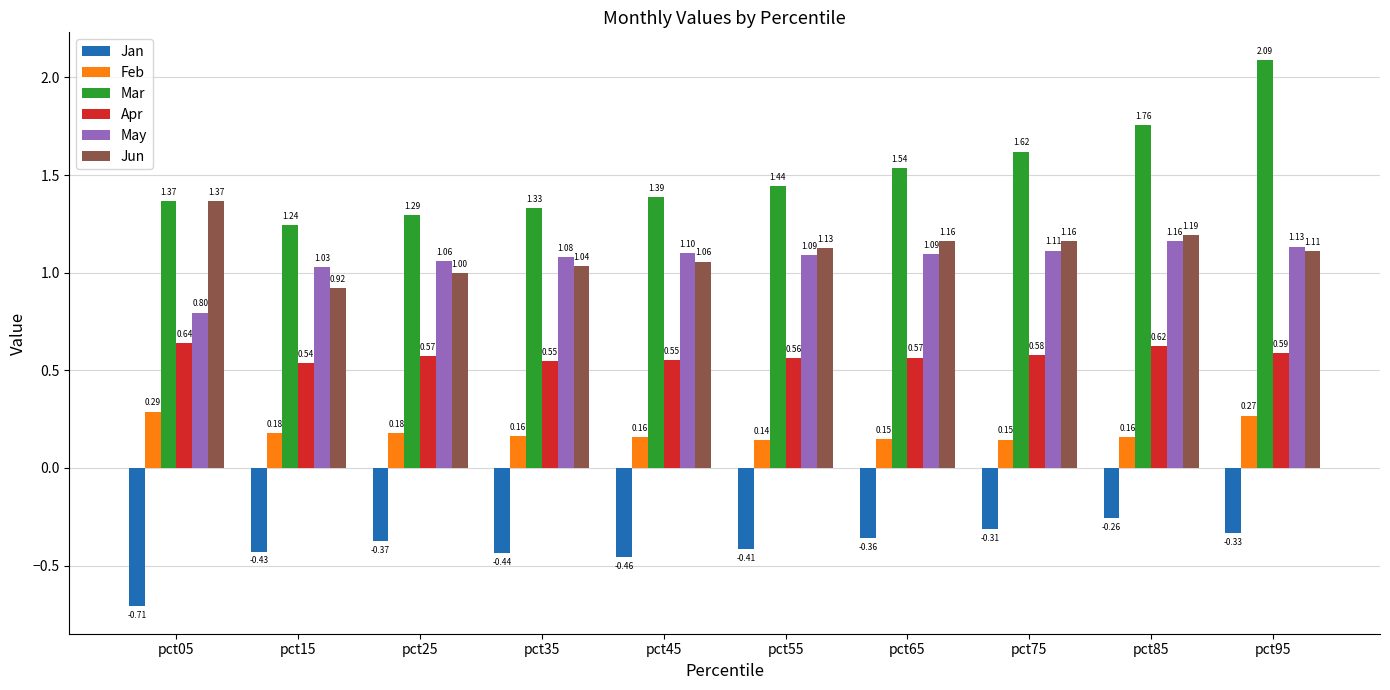

How many bars are there in each group?

6